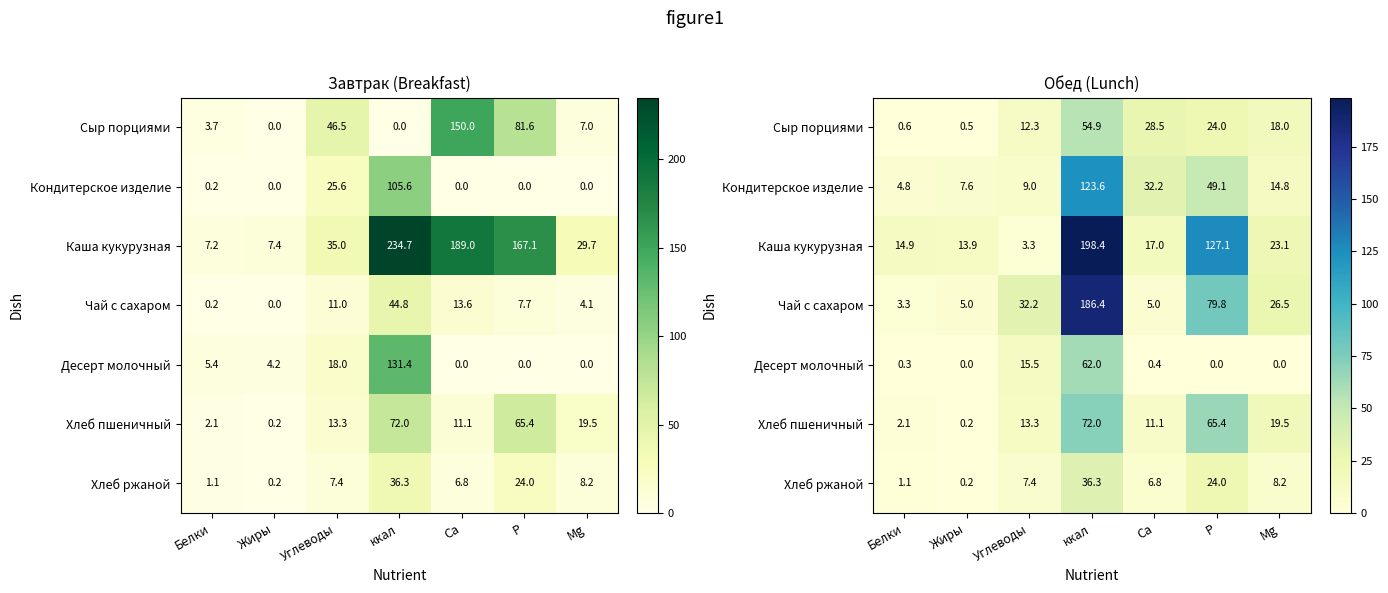

How many data points in Сыр порциями are above 18?

3